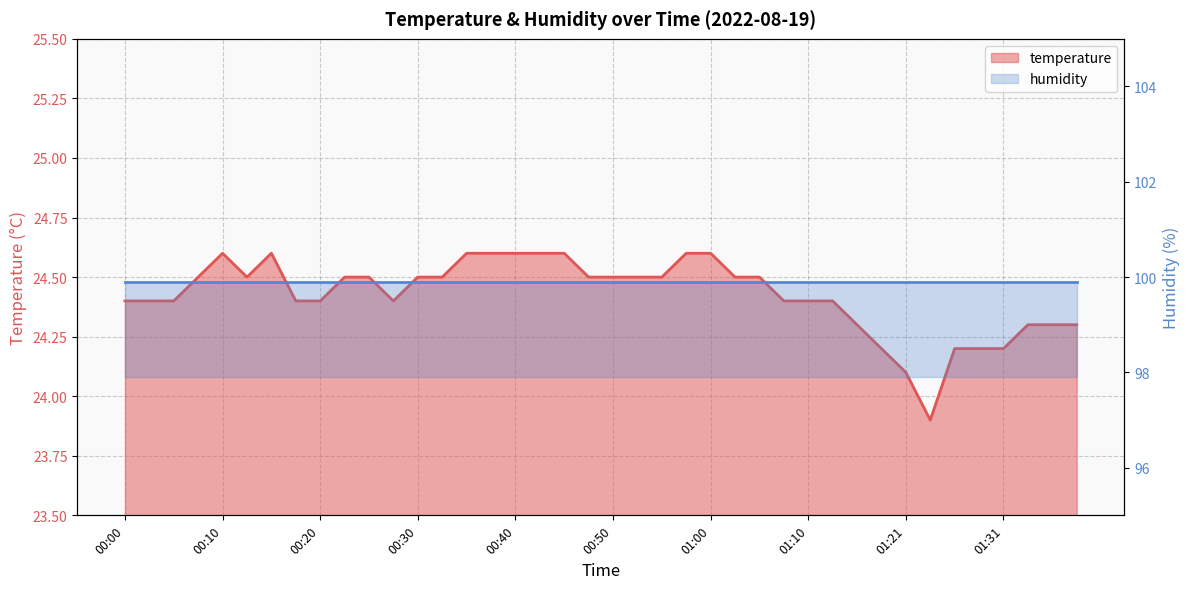

Where is the first local minimum?

00:12